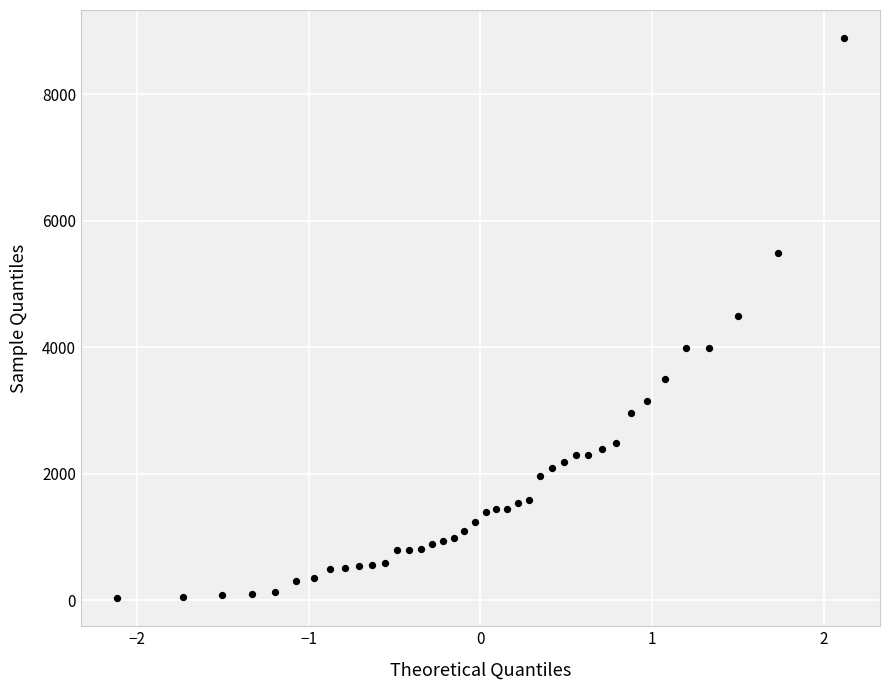

What is the range of X values (max minus min)?

4.2